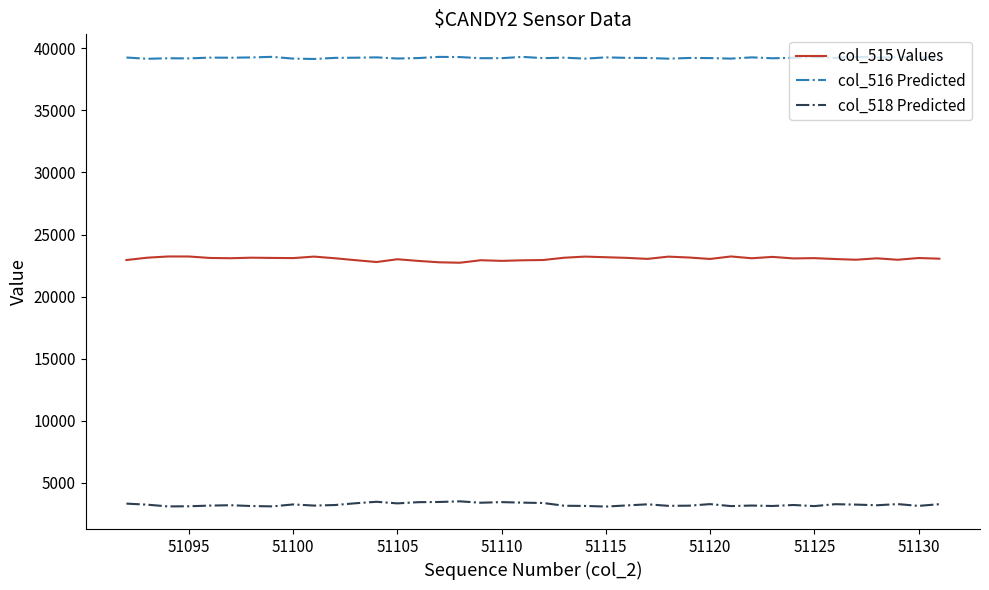

True or false: col_518 Predicted and col_515 Values intersect in this chart.

False